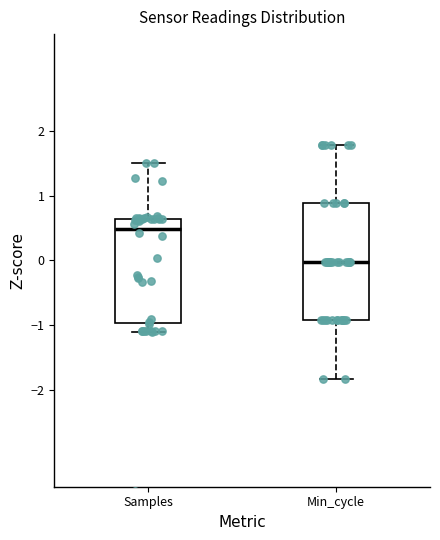

Reading left to right, transcribe this box plot: for each box, give where its median line is, the range the box spans, and where its two whiskers end, as read against the y-axis. The values are not printed on the chart, so give them approximately, as read against the axis.

Samples: median 0.5, box -1.0 to 0.6, whiskers -1.1 to 1.5
Min_cycle: median 0.0, box -0.9 to 0.9, whiskers -1.8 to 1.8